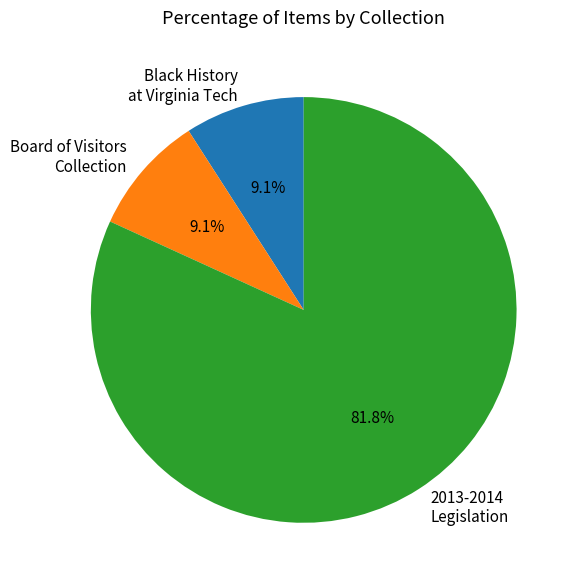

Which category has the biggest portion of the pie?

2013-2014 Legislation